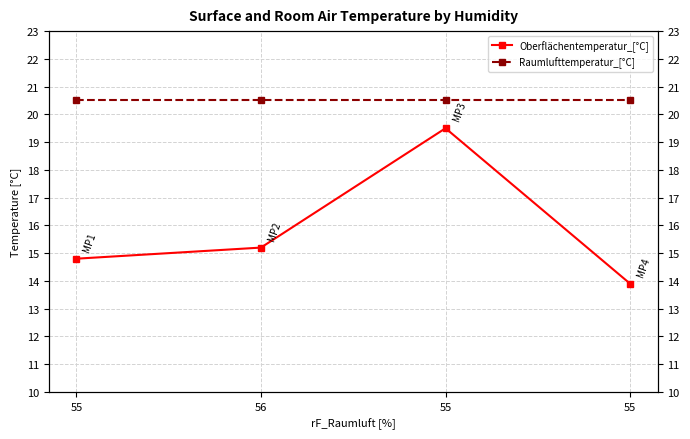

Reading right to left, what are all the values shown in this chart?

Oberflächentemperatur_[°C]: 55=13.9	55=19.5	56=15.2	55=14.8
Raumlufttemperatur_[°C]: 55=20.5	55=20.5	56=20.5	55=20.5